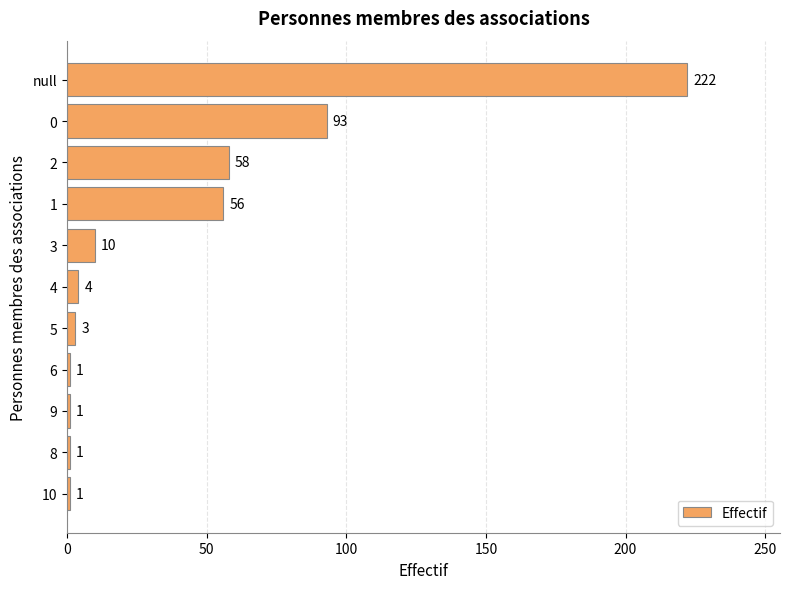

What is the greatest value displayed?

222